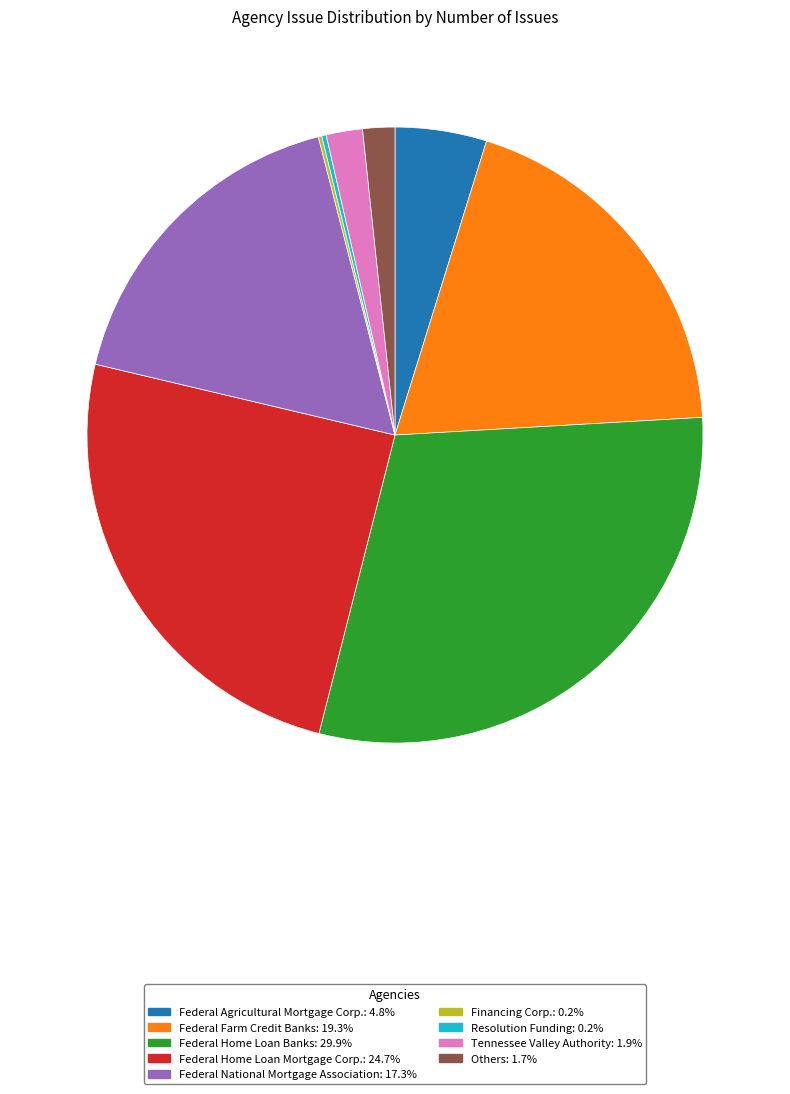

Approximately how many times larger is the value at Federal Home Loan Mortgage Corp.: 24.7% compared to Federal Agricultural Mortgage Corp.: 4.8%?

5.1